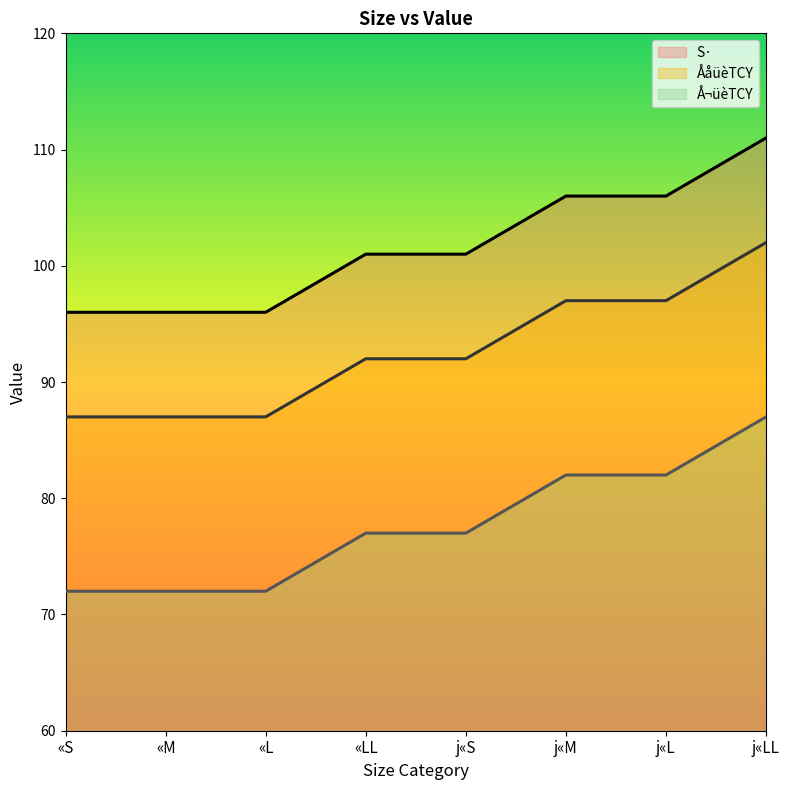

How many lines are shown in the chart?

3